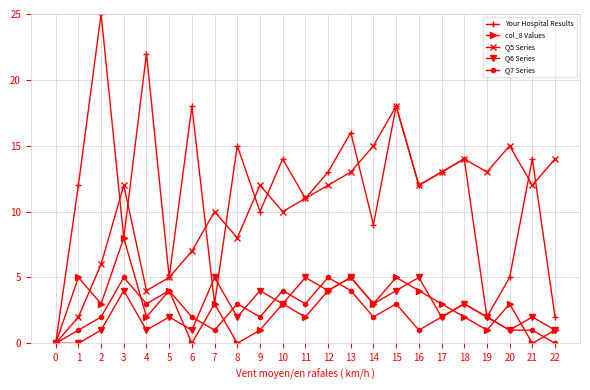

How many series are shown in this chart?

5